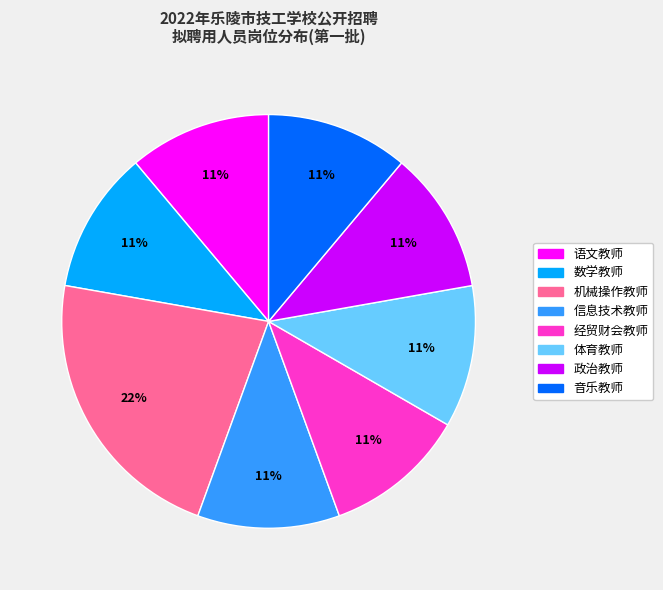

To the nearest percent, what is the average slice percentage?

12%